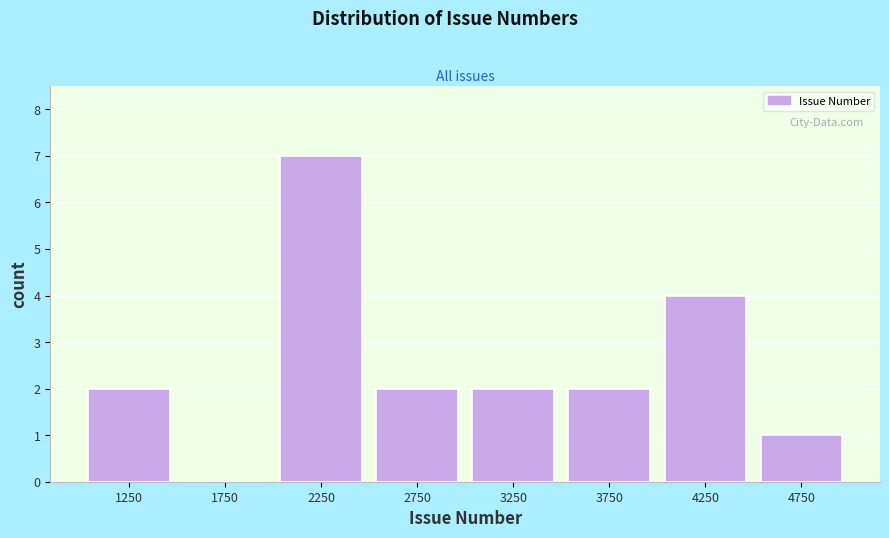

Reading left to right, transcribe this chart: for each bar, give the range it covers on the x-axis and its height. The values are not printed on the chart, so give them approximately, as read against the axis.

1000 to 1500: 2
1500 to 2000: 0
2000 to 2500: 7
2500 to 3000: 2
3000 to 3500: 2
3500 to 4000: 2
4000 to 4500: 4
4500 to 5000: 1